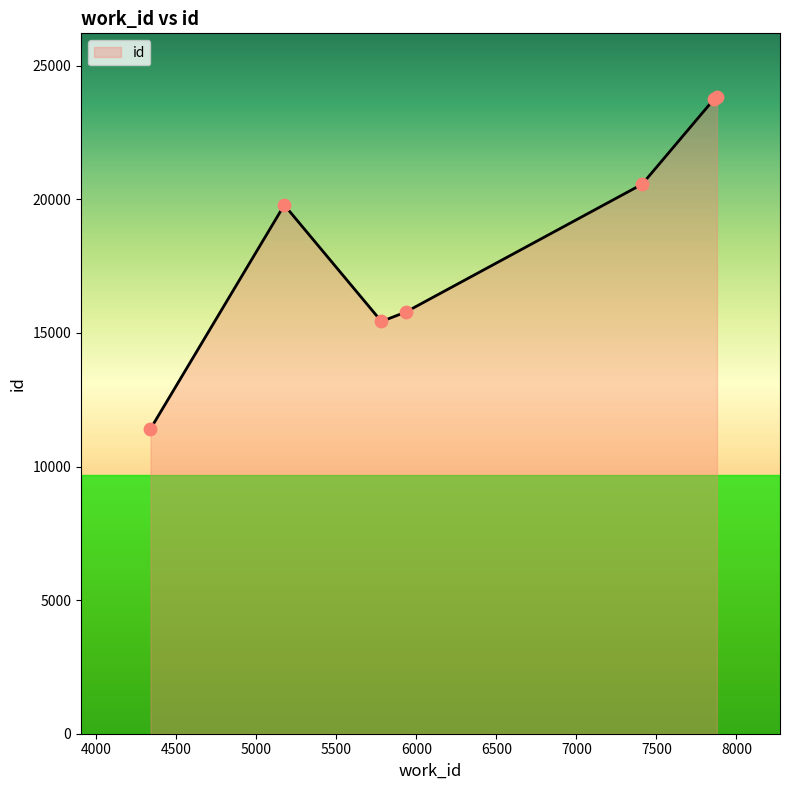

What is the maximum value shown in the chart?

23828